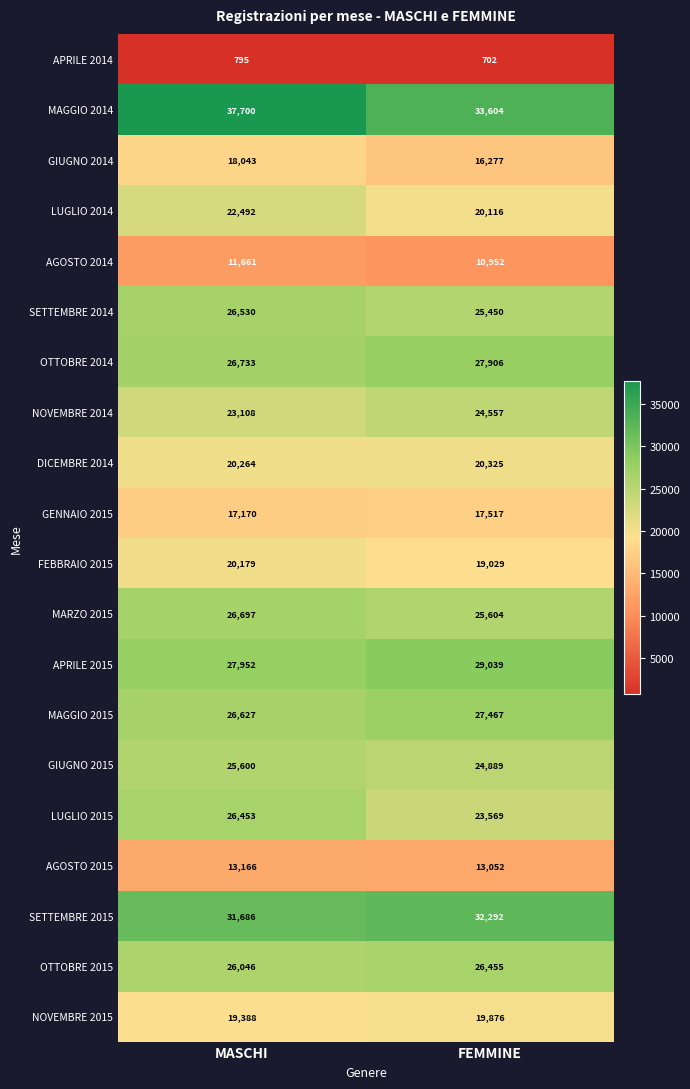

At which label is OTTOBRE 2014 closest to 27319?

MASCHI